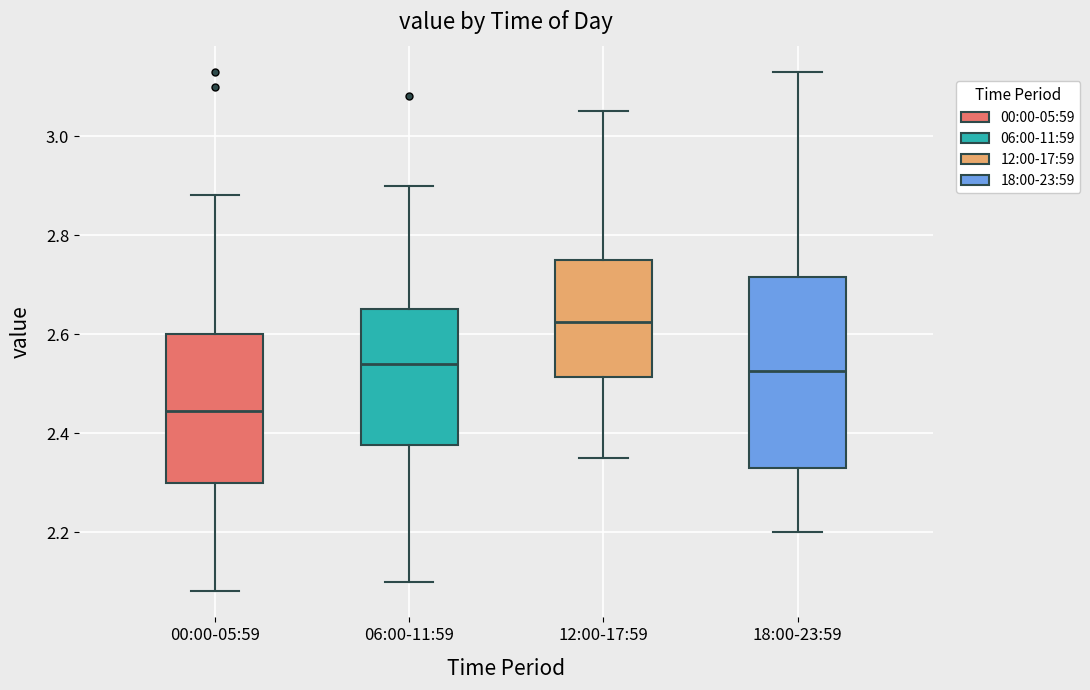

Which box's median line is the highest?

12:00-17:59